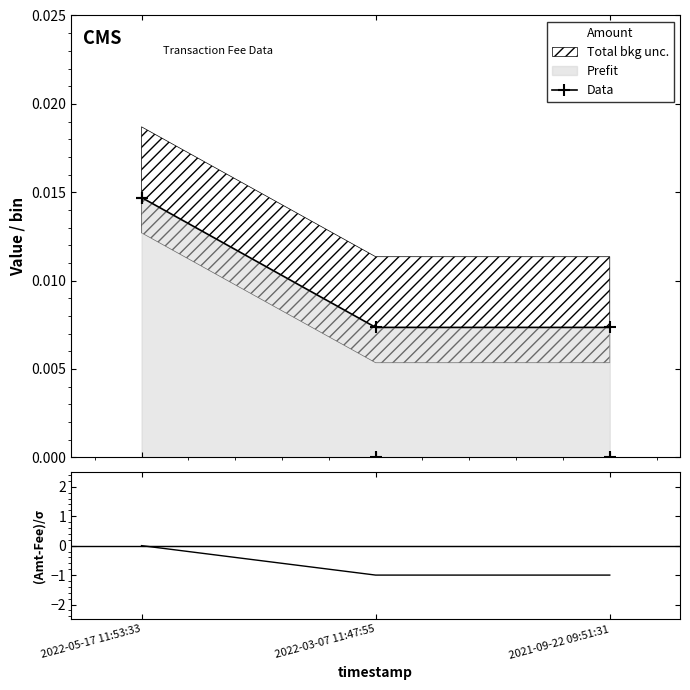

How many values are between 0 and 1?

3